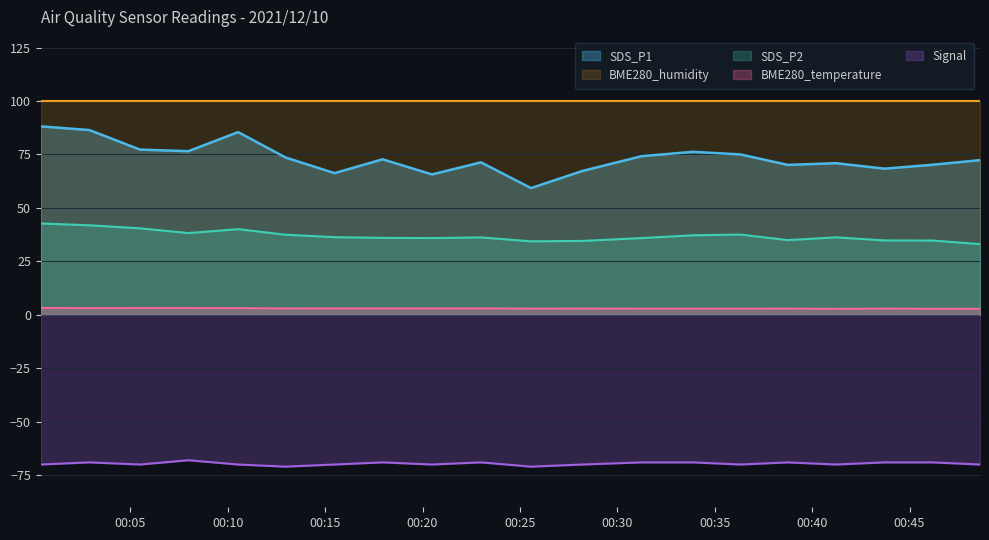

How many lines are shown in the chart?

5